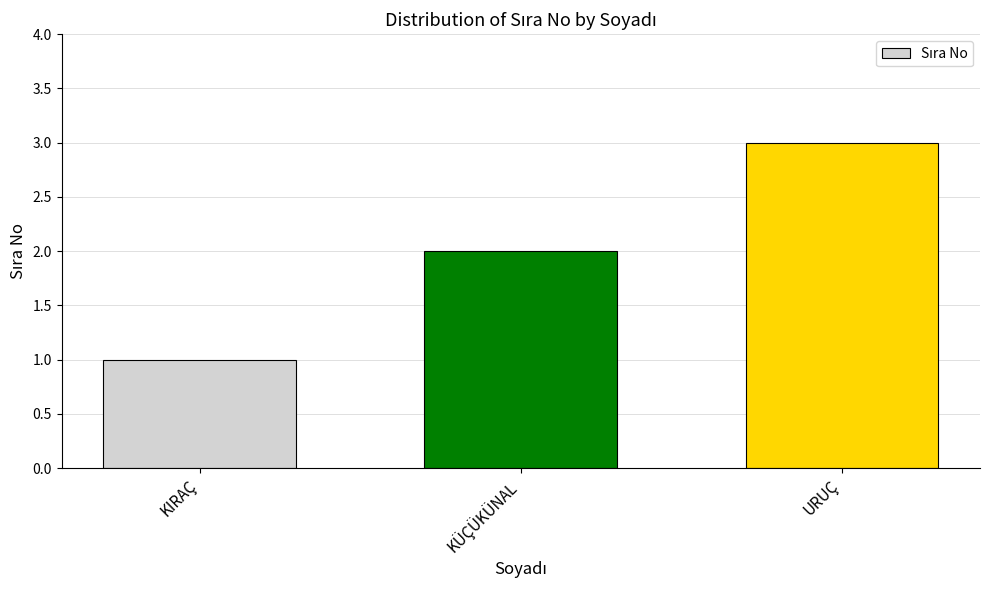

What is the difference between the maximum and minimum values?

2